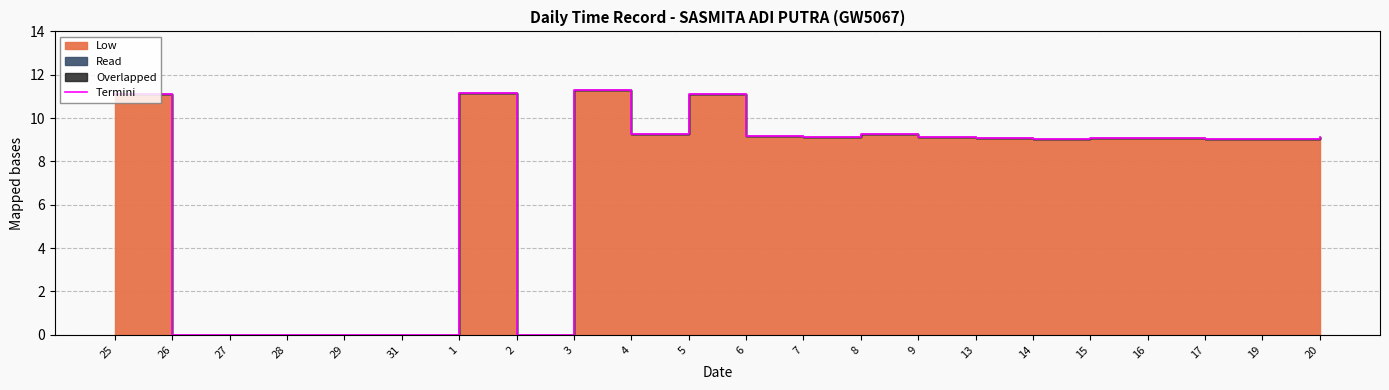

Reading right to left, extract all data points from this chart.

20=9.1	19=9.1	17=9.0	16=9.1	15=9.1	14=9.0	13=9.1	9=9.1	8=9.2	7=9.2	6=9.2	5=11.1	4=9.3	3=11.3	2=0.0	1=11.1	31=0.0	29=0.0	28=0.0	27=0.0	26=0.0	25=11.1